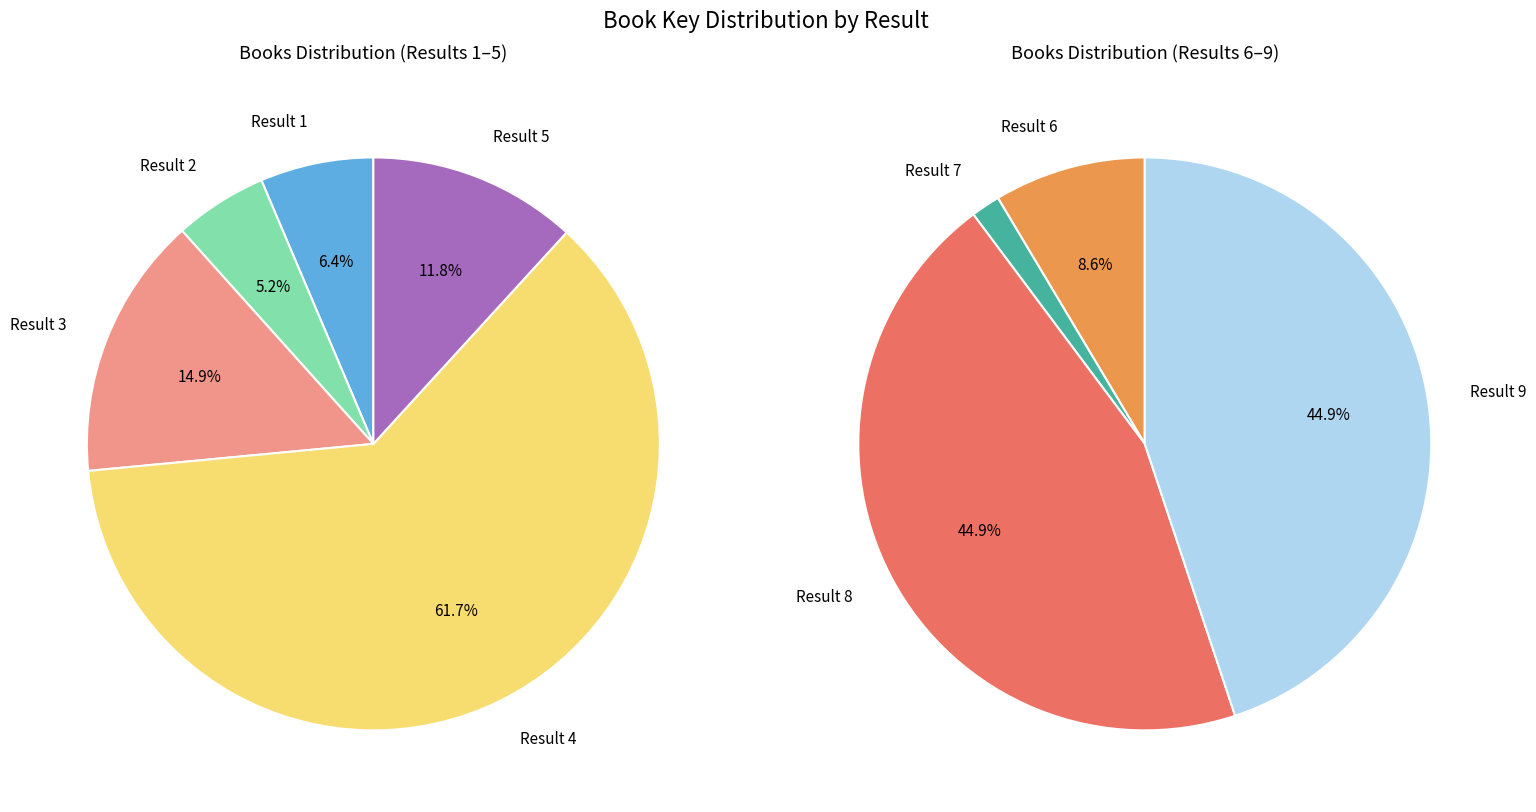

Combined, do 2 and 1 account for over 50%?

No